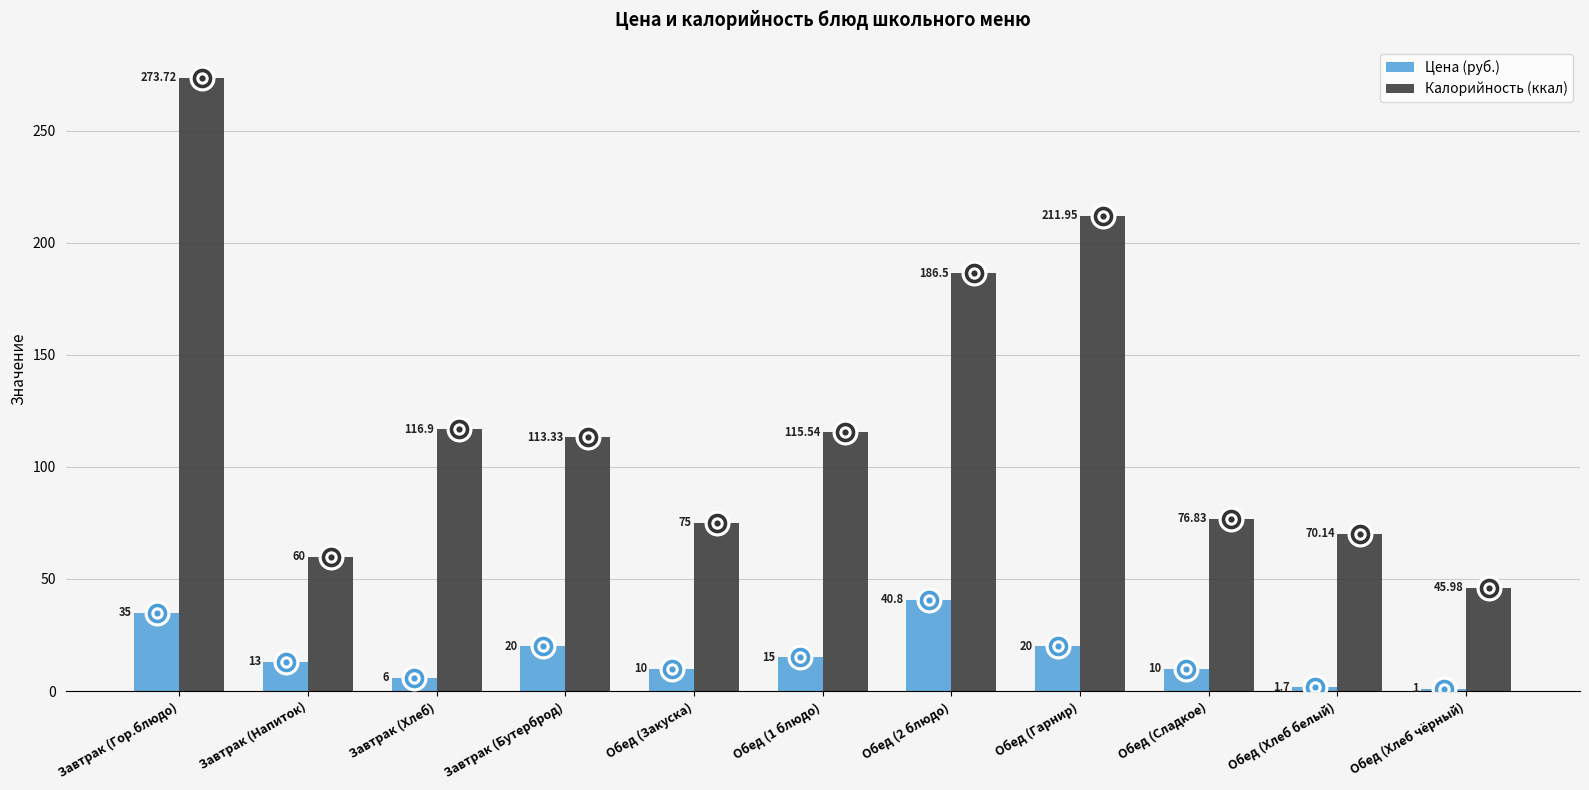

Which series has the largest total across all categories?

Калорийность (ккал)